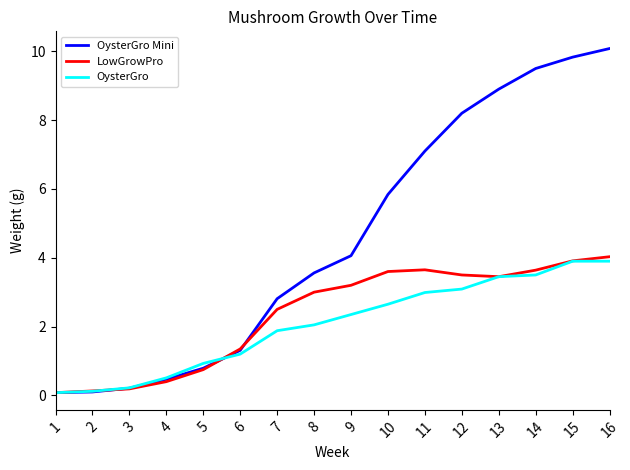

Which series has the largest total across all categories?

OysterGro Mini